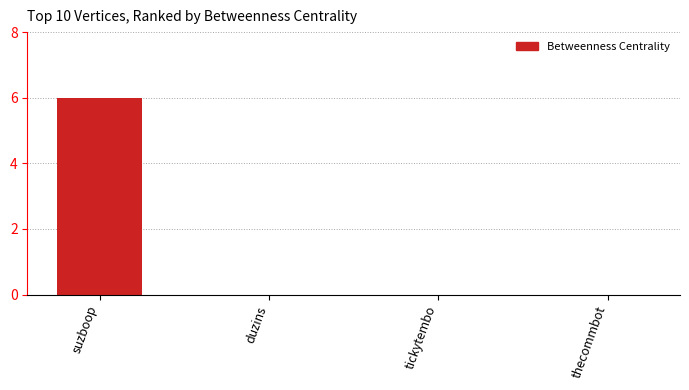

The chart shows a value of 0 at thecommbot. True or false?

True